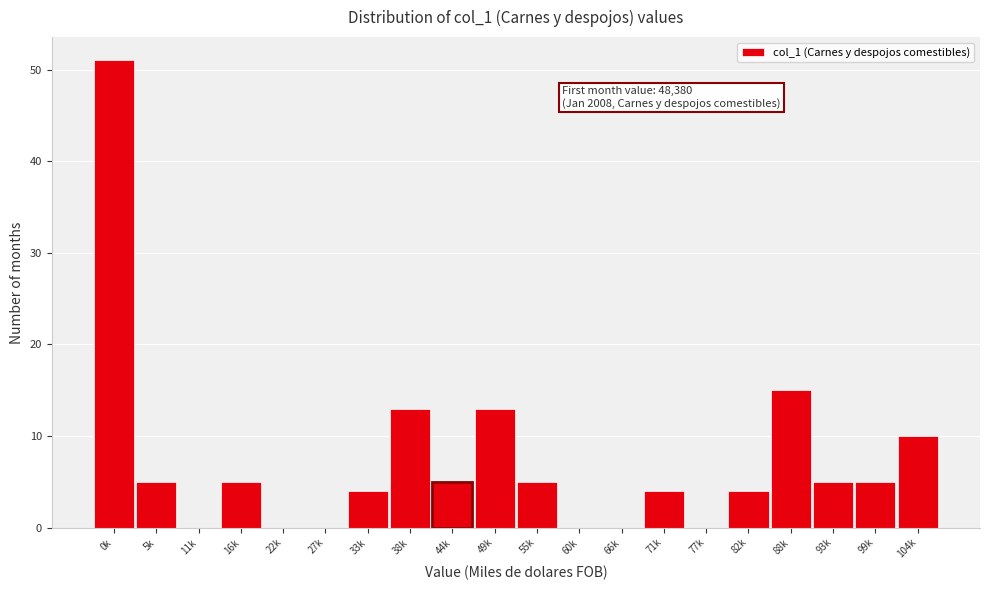

Reading left to right, what are all the values shown in this chart?

0k=51	5k=5	11k=0	16k=5	22k=0	27k=0	33k=4	38k=13	44k=5	49k=13	55k=5	60k=0	66k=0	71k=4	77k=0	82k=4	88k=15	93k=5	99k=5	104k=10